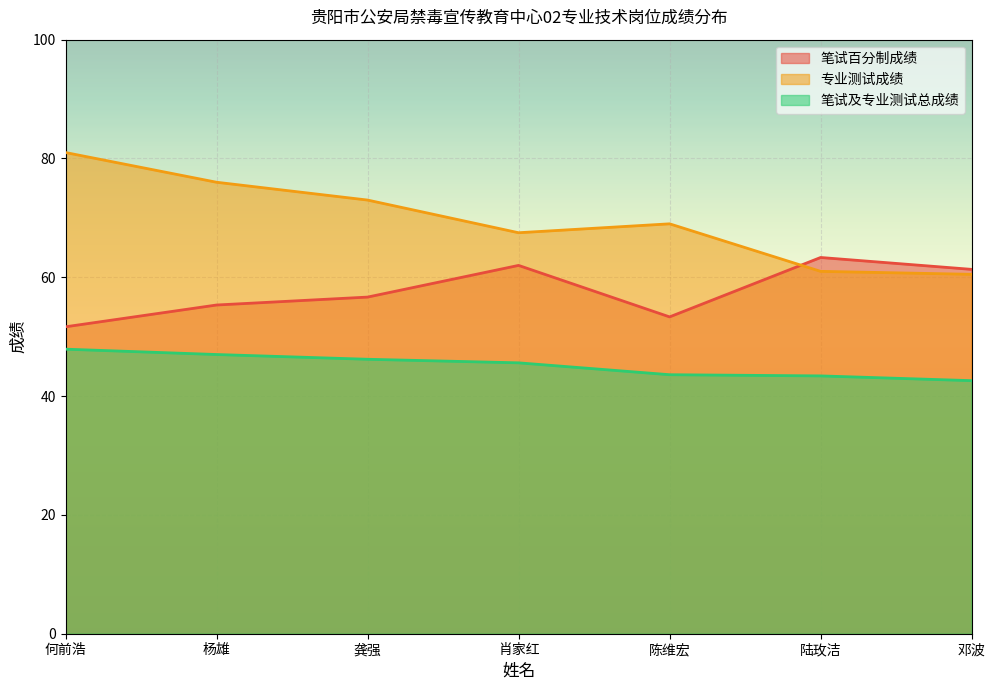

What position from the right is 龚强?

5